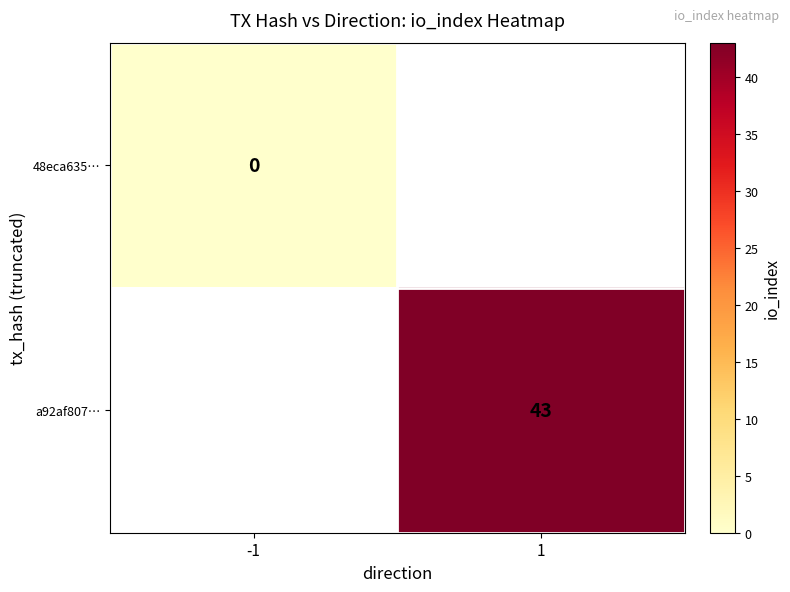

The a92af807… series shows 43 at 1. True or false?

True